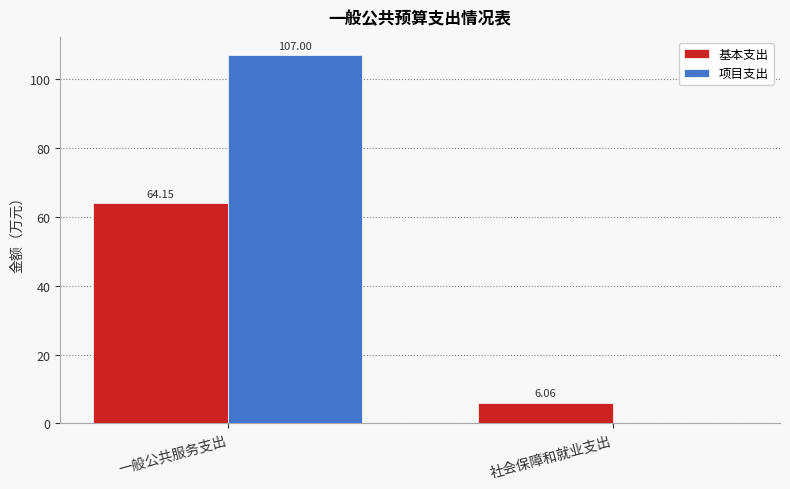

Is the value of 基本支出 at 一般公共服务支出 greater than the value of 项目支出 at 一般公共服务支出?

No